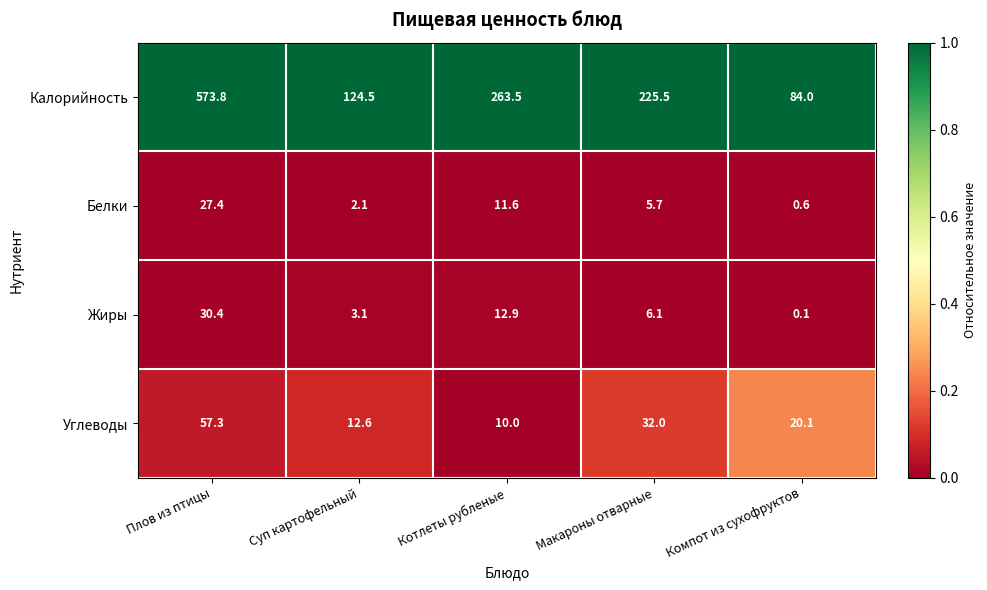

What is the difference between the highest and lowest values at Суп картофельный?

122.4